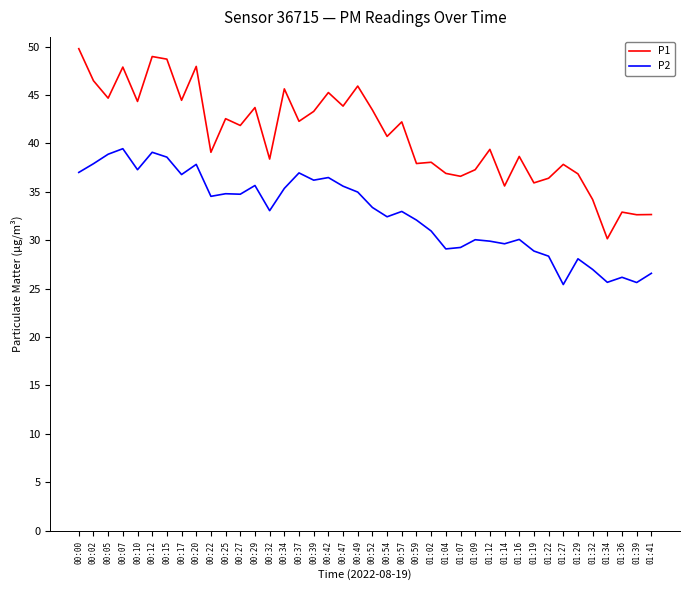

Is it true that P1 equals 21.3 at 01:12?

False